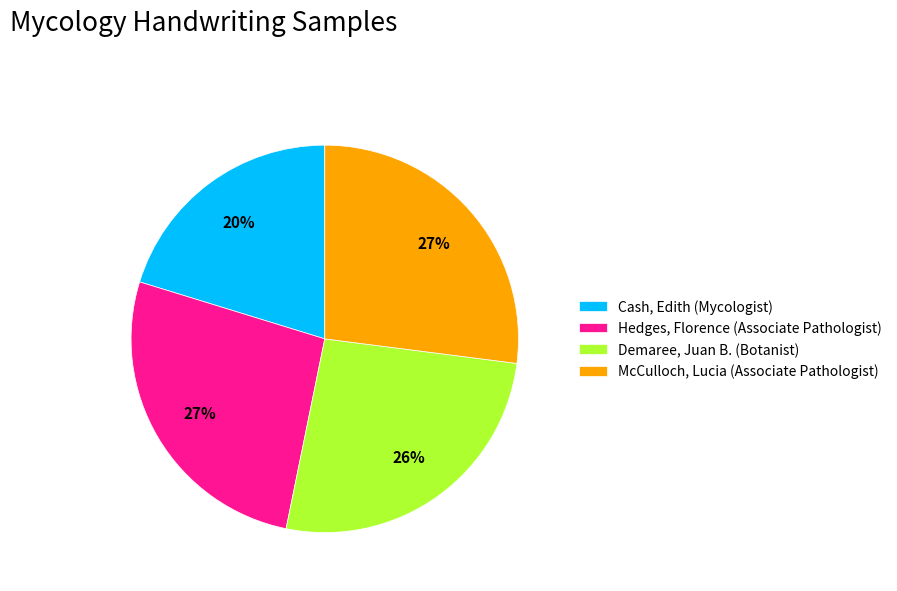

How many slices are in this pie chart?

4